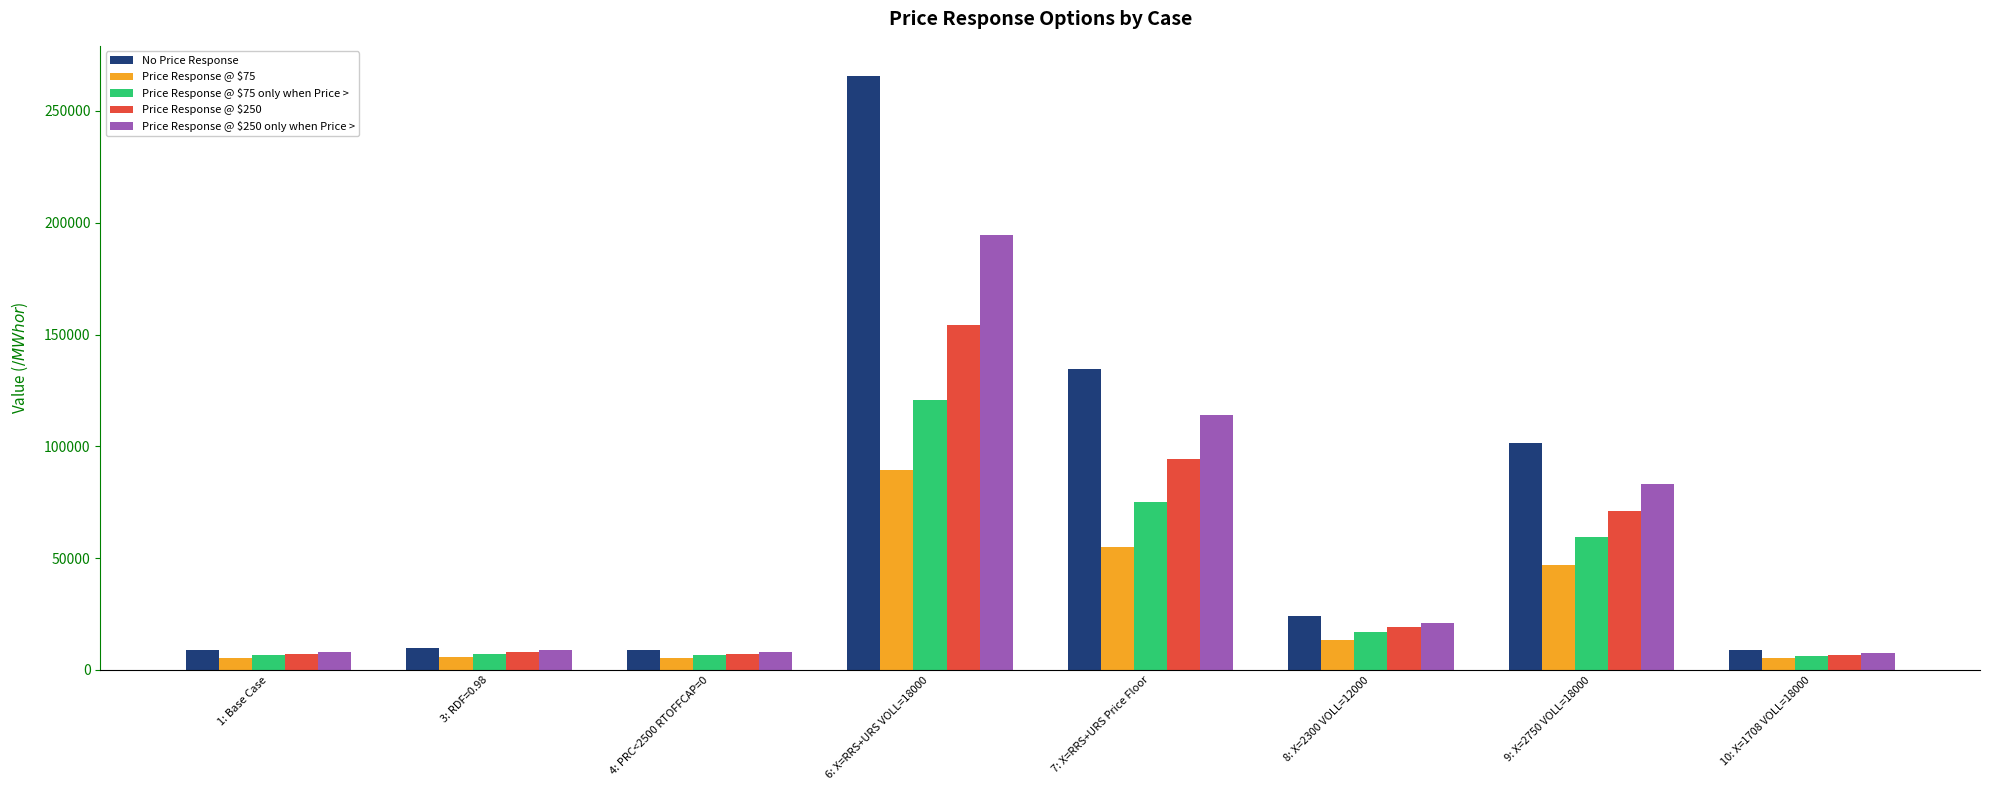

Are the bars horizontal?

No